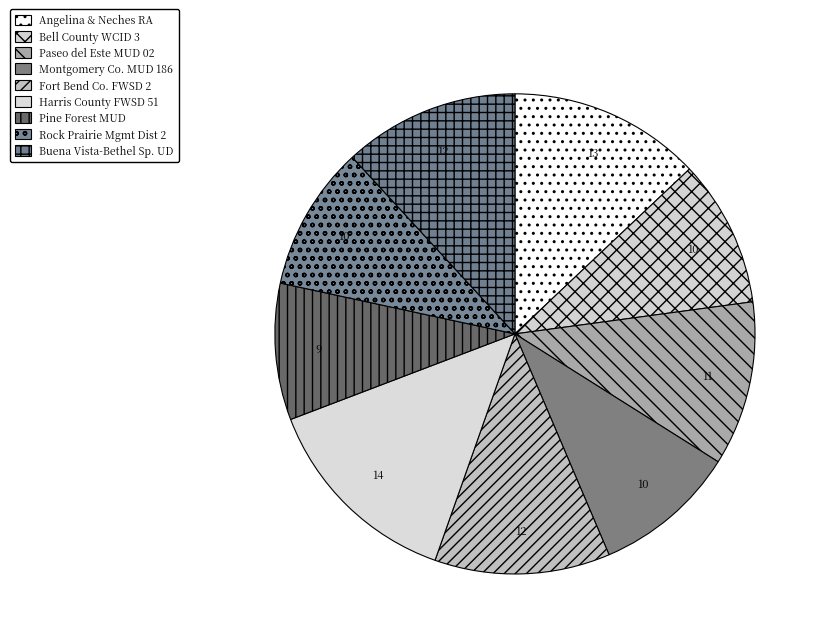

Count the number of slices in the pie.

9